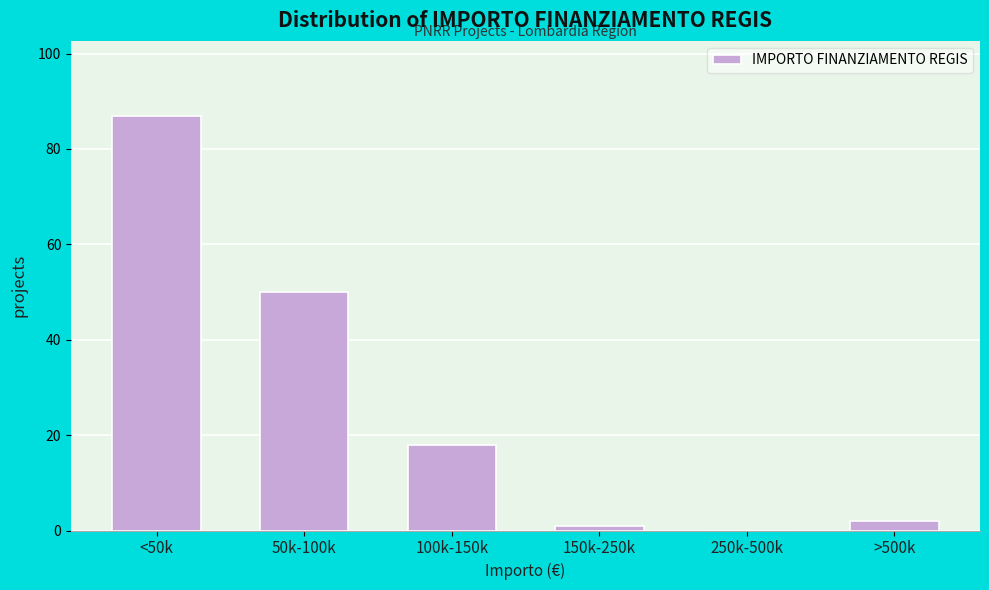

Reading left to right, extract all data points from this chart.

<50k=87	50k-100k=50	100k-150k=18	150k-250k=1	250k-500k=0	>500k=2